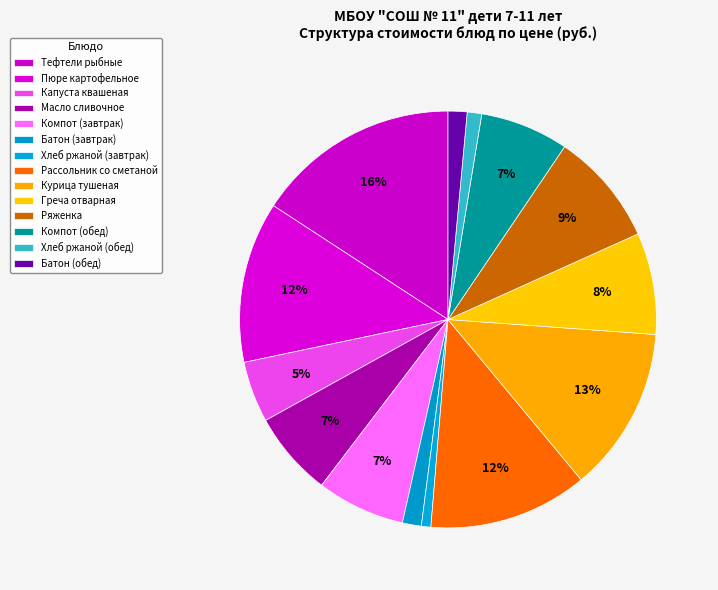

Is it true that Батон (завтрак) is 1% of the pie?

True